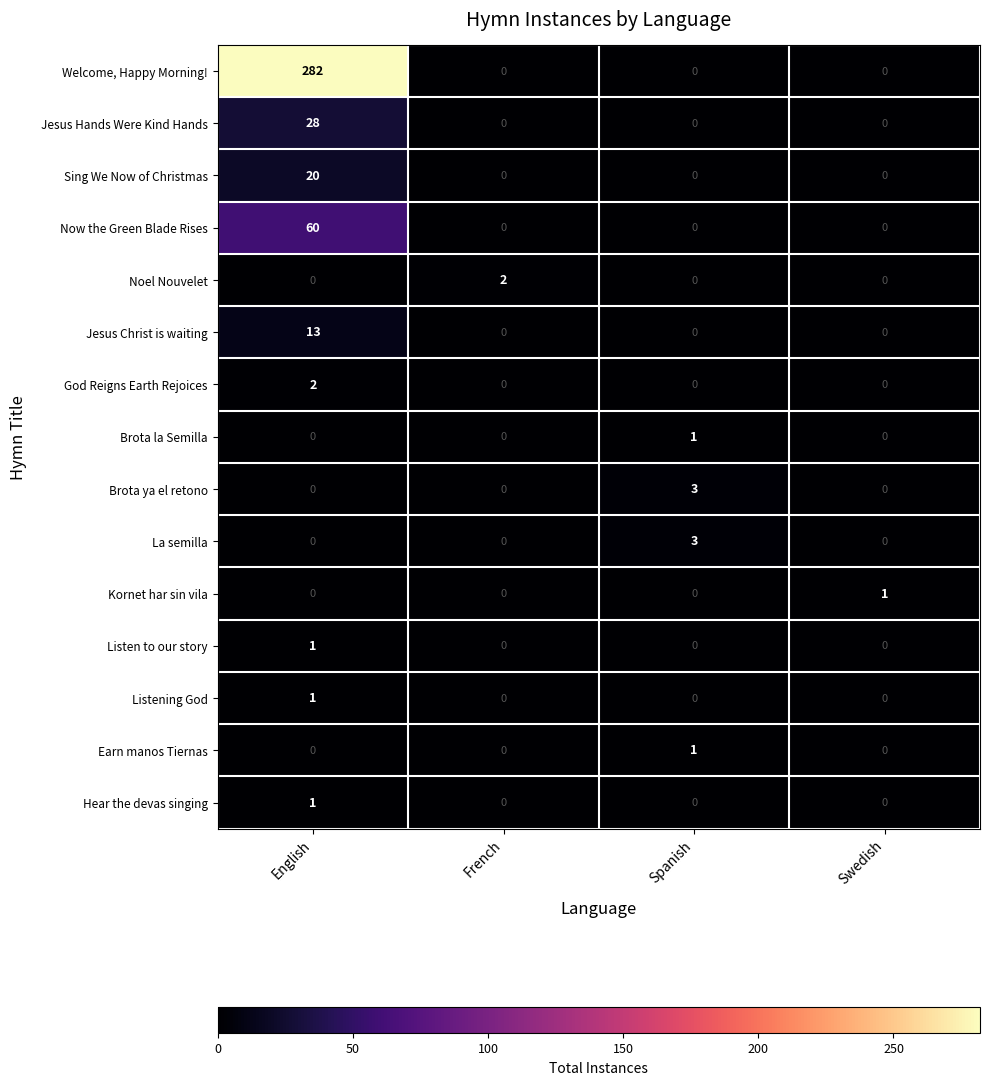

What is the difference between the highest and lowest values at Swedish?

1